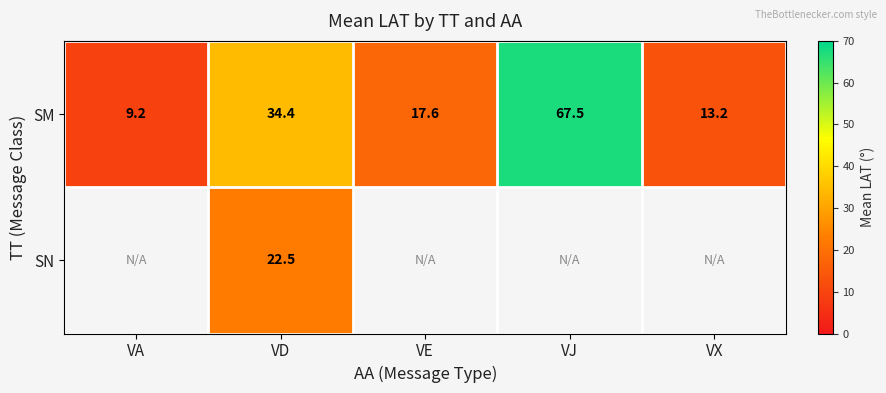

Where does the SM series first go above 17?

VD